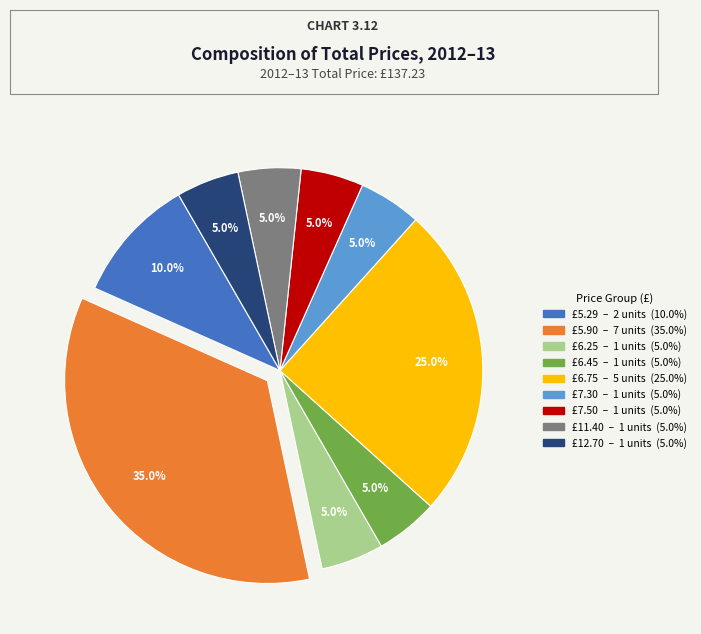

Is there any slice that represents more than half of the pie?

No